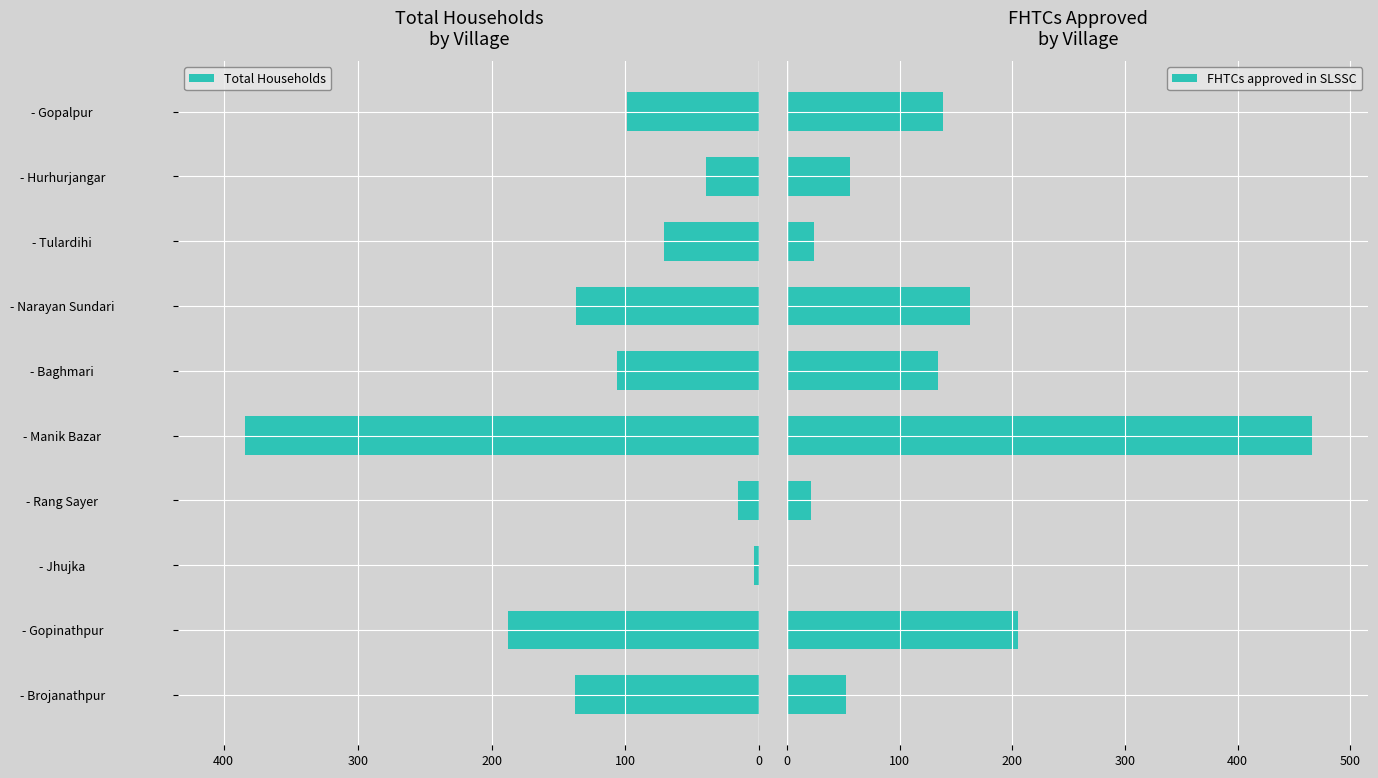

The Total Households series shows -106 at - Baghmari. True or false?

True